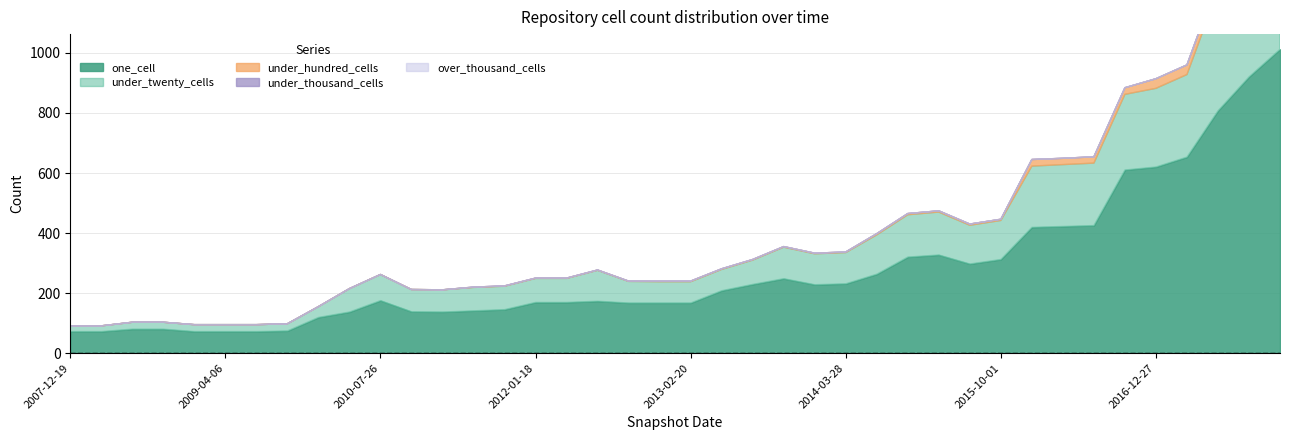

True or false: under_thousand_cells has more than 0 points higher than both neighbors.

False